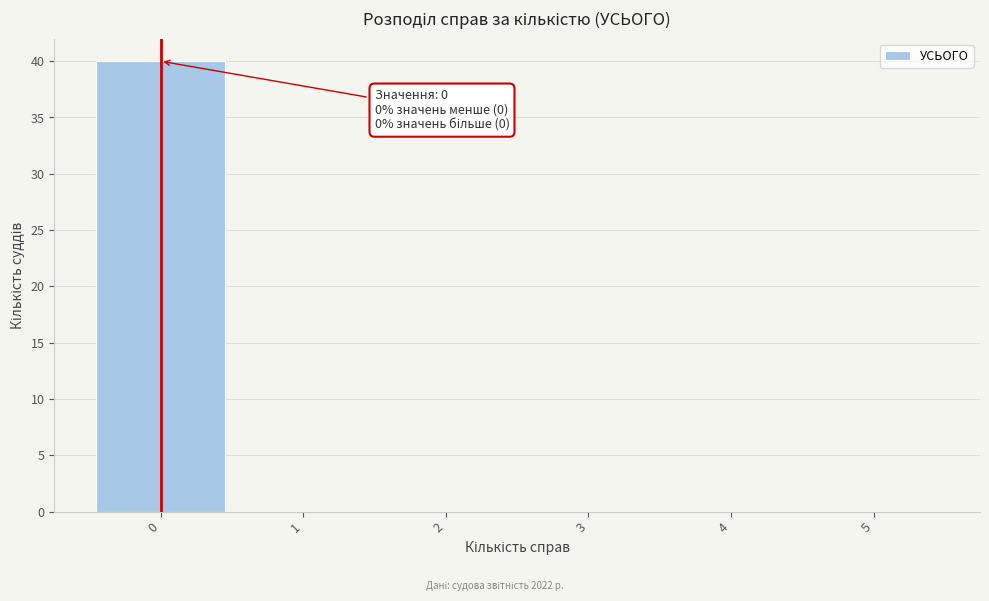

Which range on the x-axis has the tallest bar?

-0.5 to 0.5